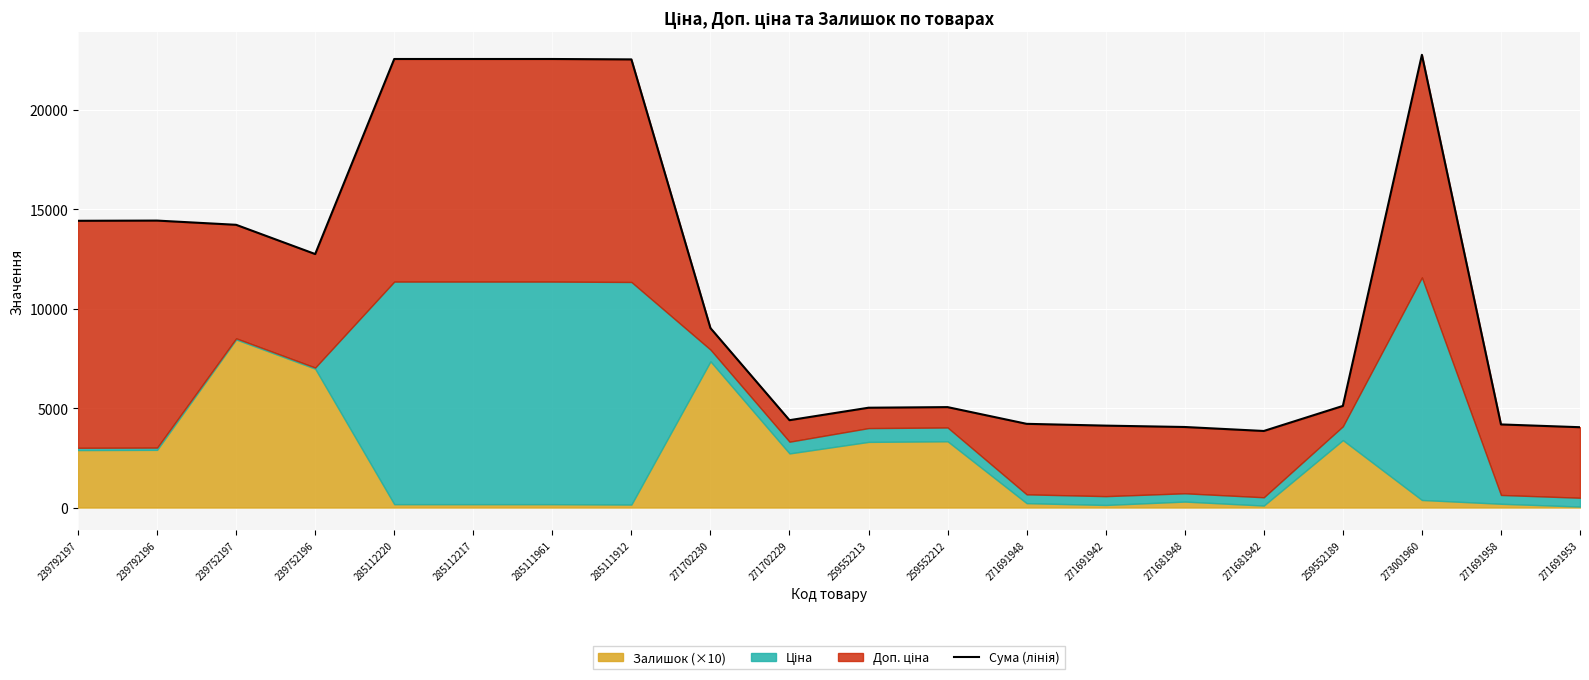

The chart shows a value of 25559.6 at 239752197. True or false?

False